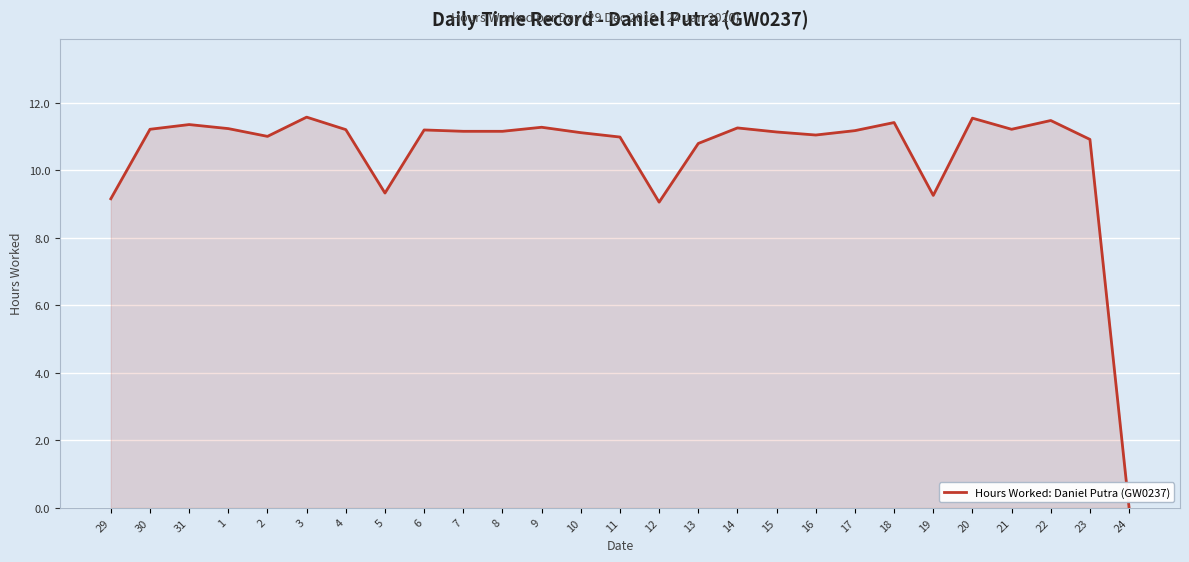

At which category does the chart reach its minimum across all series?

24